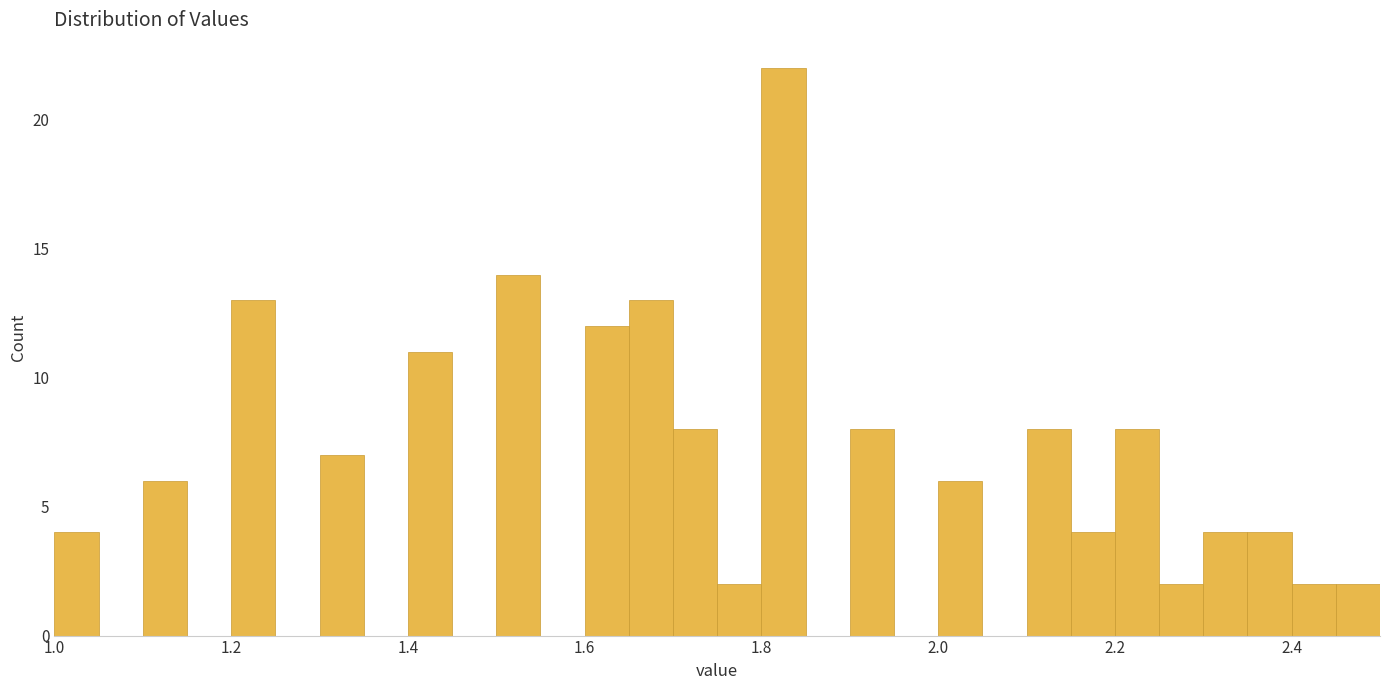

Around what value on the x-axis is the tallest bar? Give the approximate position of its centre, as read against the axis.

1.82